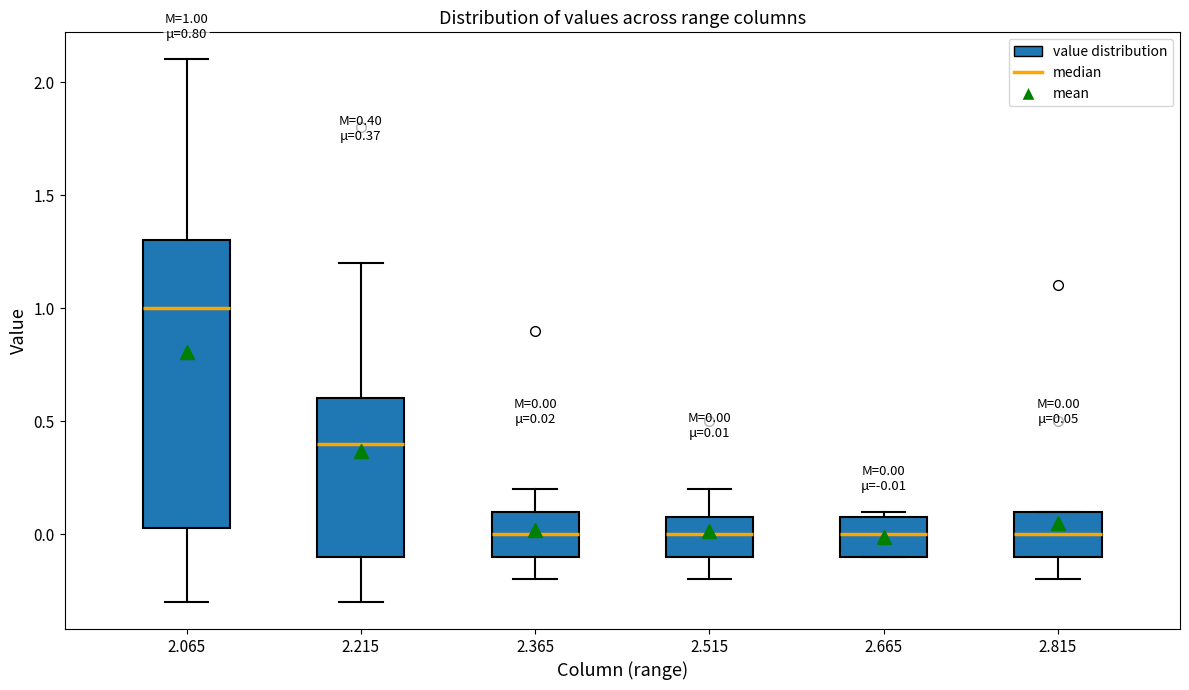

Comparing the boxes themselves (not the whiskers), which one is the tallest?

2.065